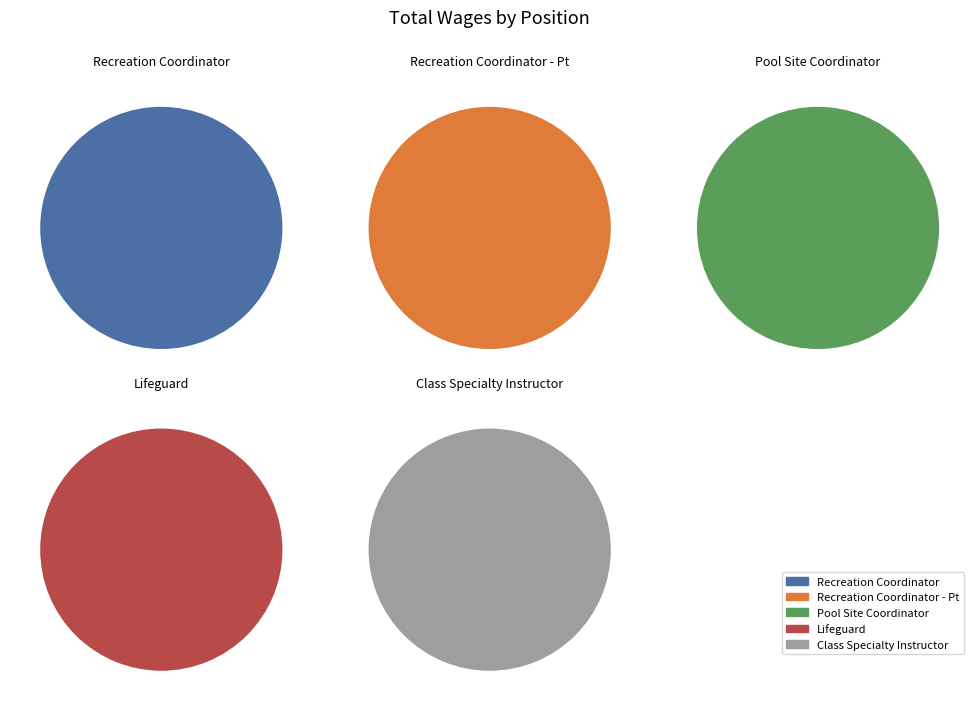

To the nearest percent, what is the difference between the largest and smallest slice percentages?

38%